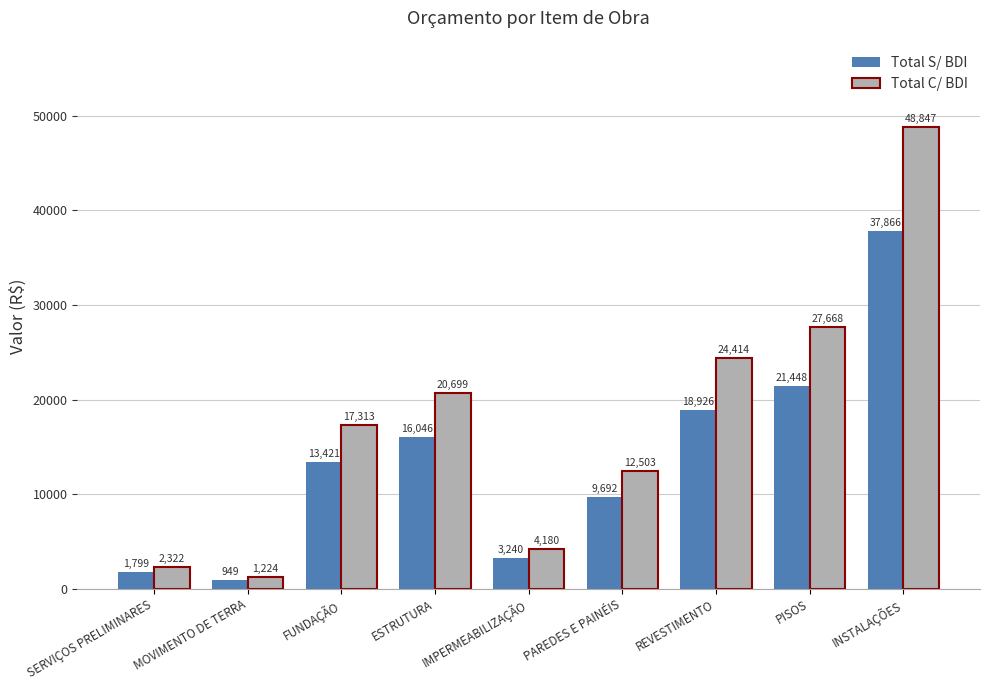

How many data points in Total S/ BDI are less than 13420?

4